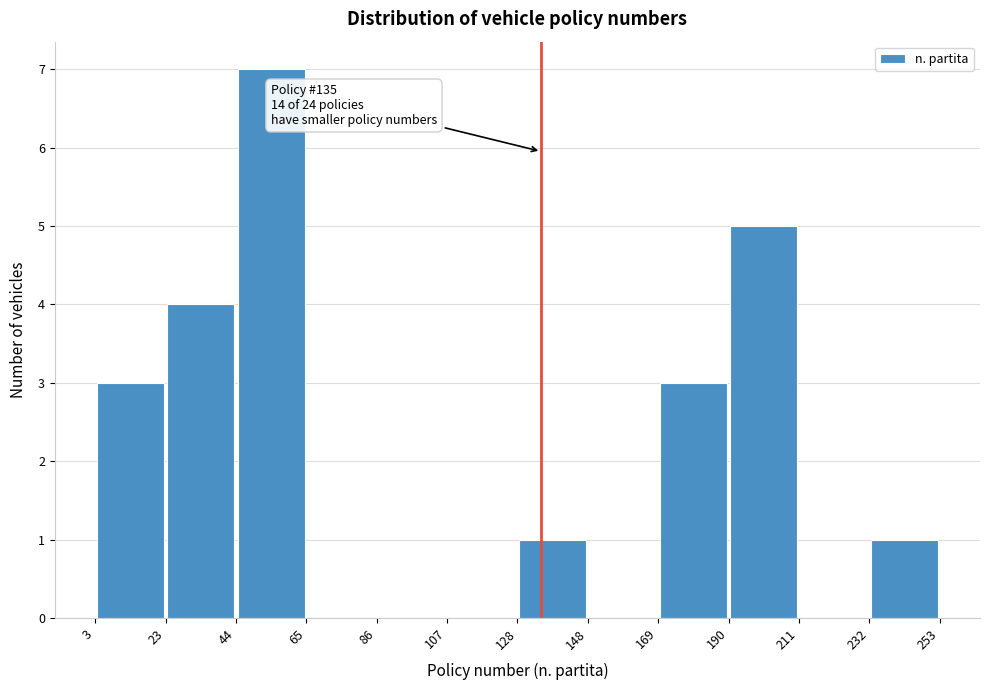

Over which range of the x-axis is the bar tallest?

44 to 65